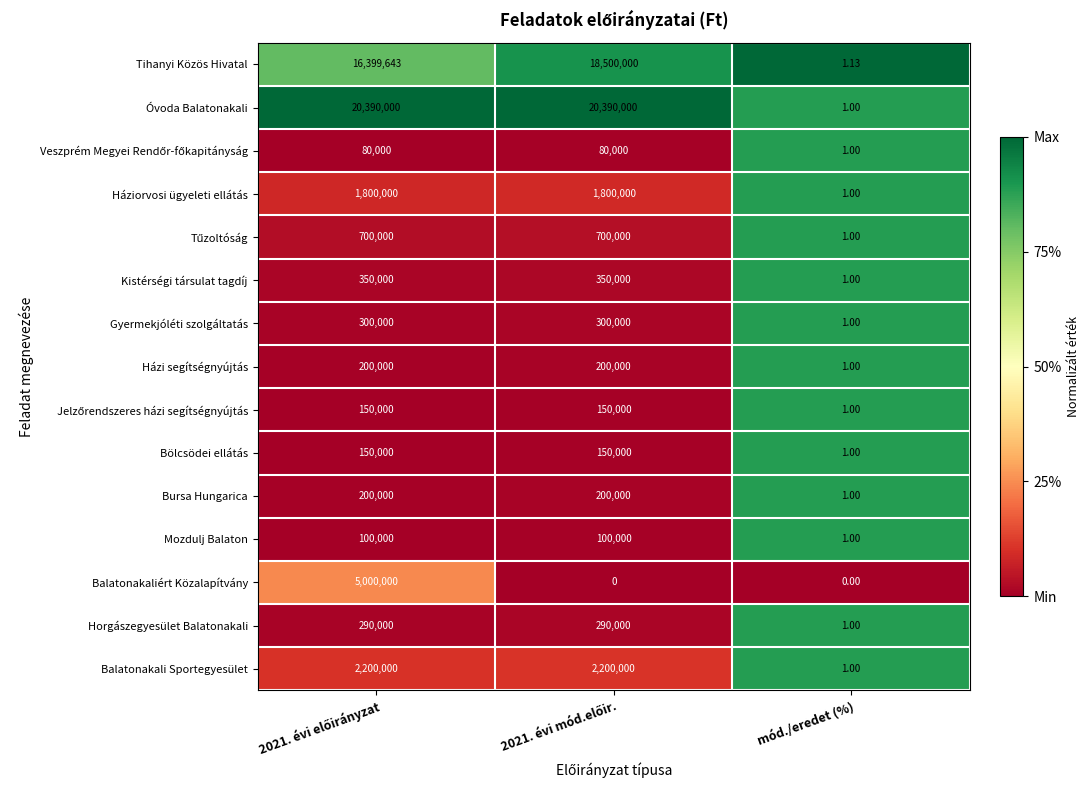

At which label is Horgászegyesület Balatonakali closest to 145000?

mód./eredet (%)